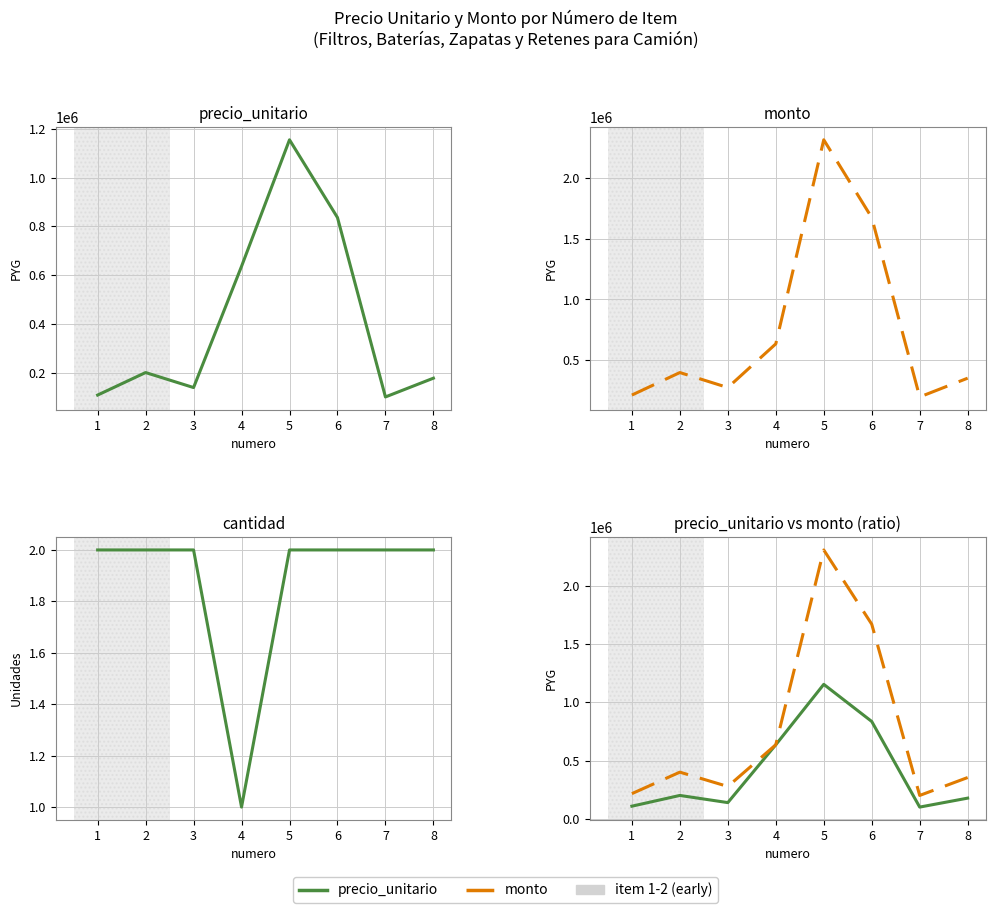

Is this an area chart (filled region under the line)?

No